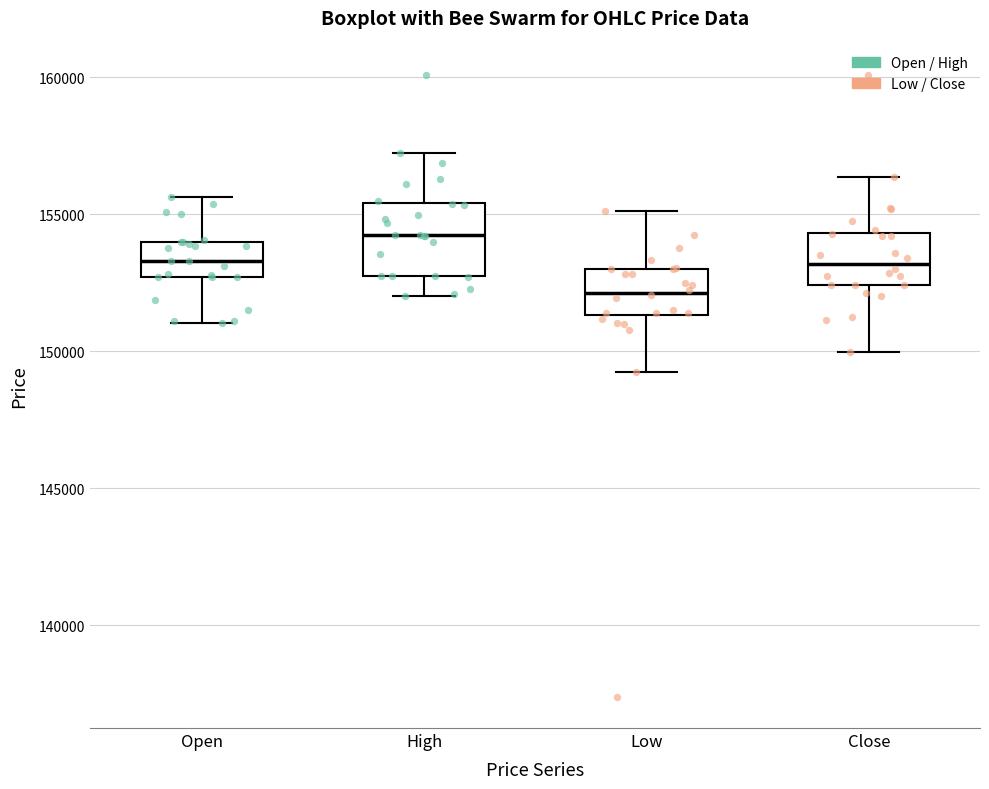

Reading left to right, transcribe this box plot: for each box, give where its median line is, the range the box spans, and where its two whiskers end, as read against the y-axis. The values are not printed on the chart, so give them approximately, as read against the axis.

Open: median 153500, box 152500 to 154000, whiskers 151000 to 155500
High: median 154000, box 153000 to 155500, whiskers 152000 to 157000
Low: median 152000, box 151500 to 153000, whiskers 149500 to 155000
Close: median 153000, box 152500 to 154500, whiskers 150000 to 156500